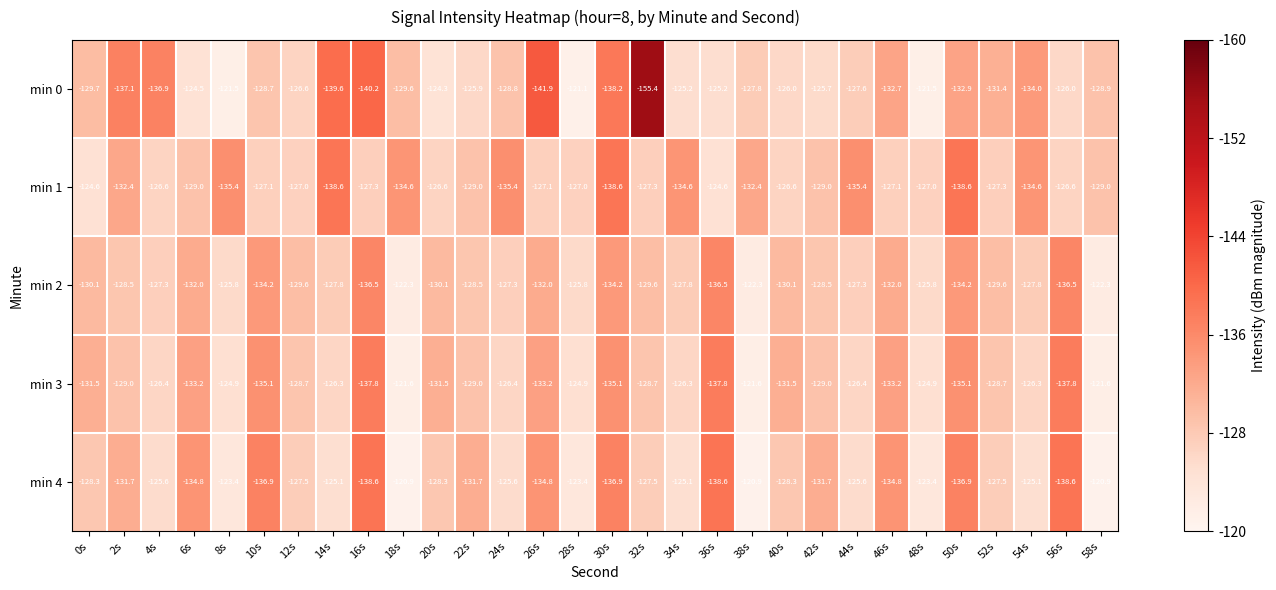

Which series has the widest spread of values?

min 0